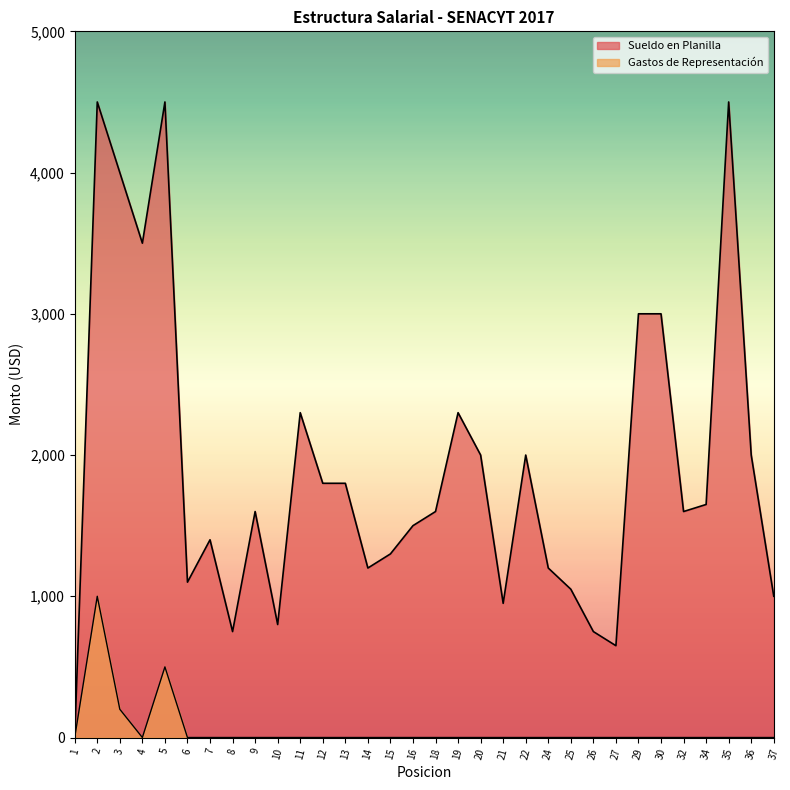

Does the chart have visible grid lines?

No